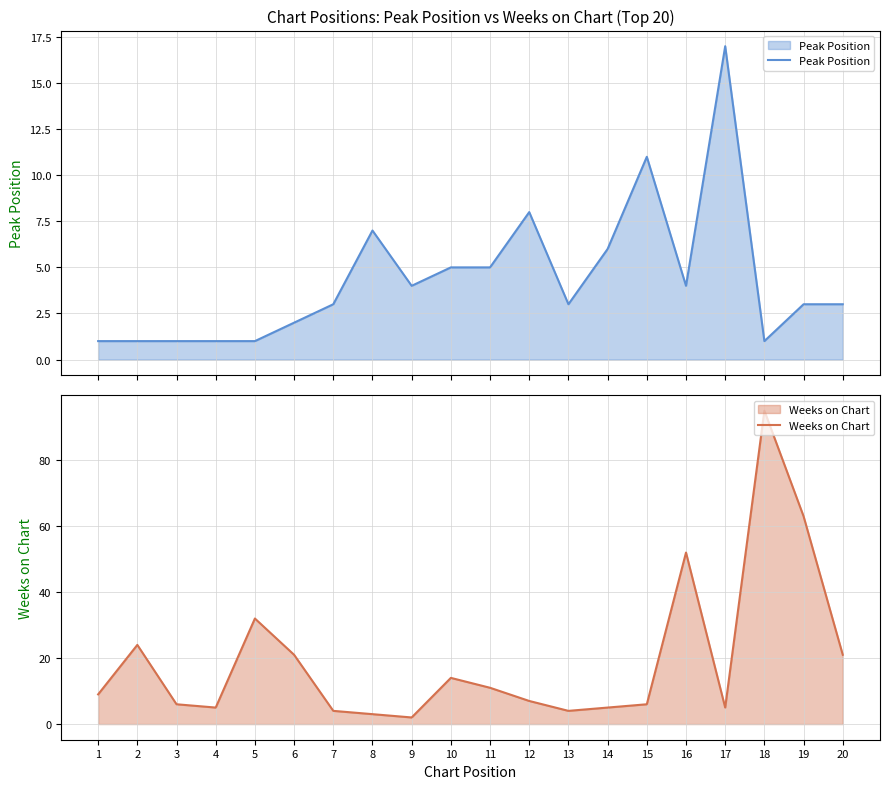

What is the sum of the Weeks on Chart values at 8 and 7?

7